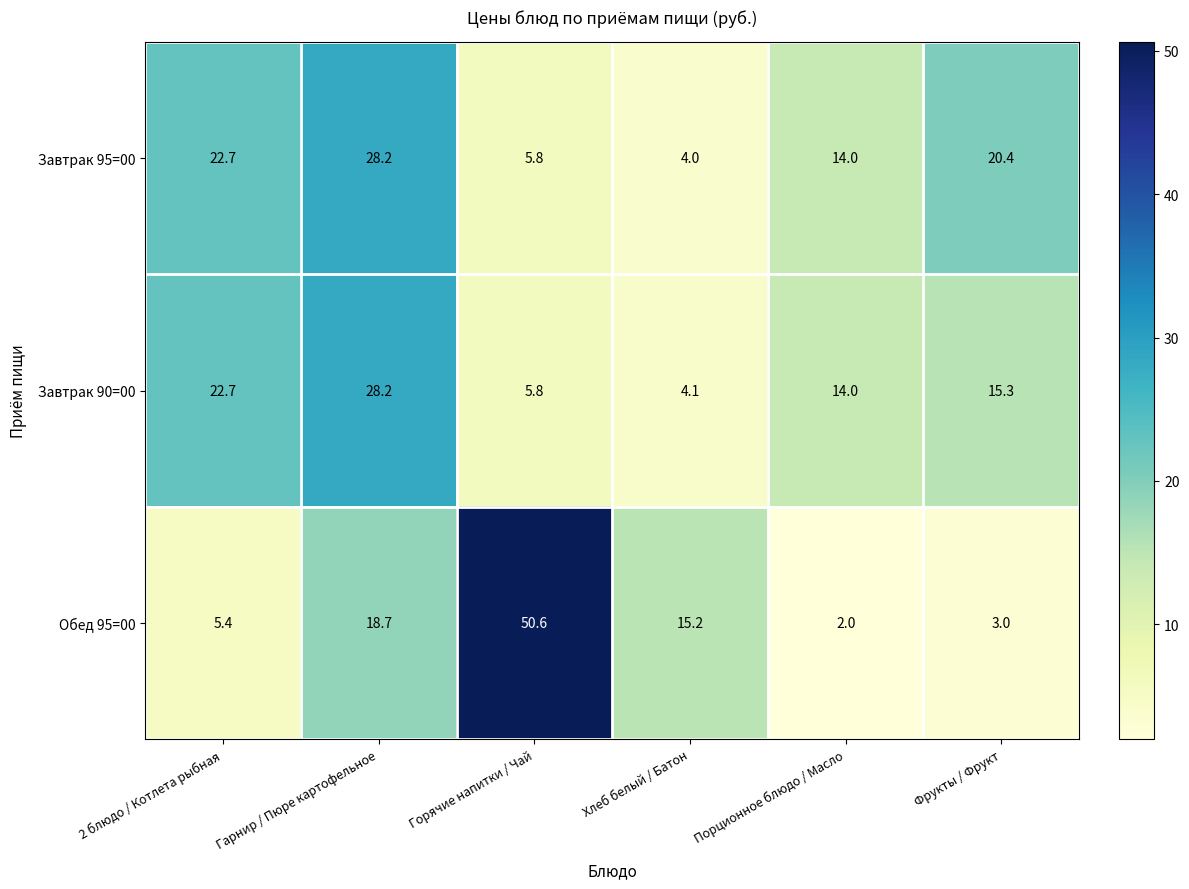

The value of Завтрак 95=00 at Фрукты / Фрукт is 20.4. True or false?

True